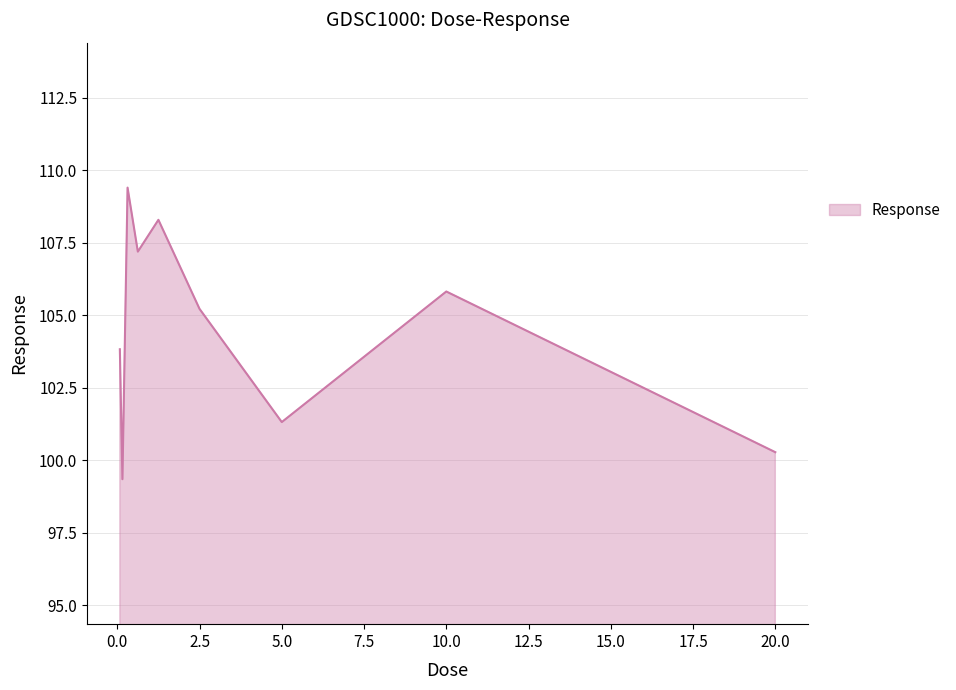

What is the difference between the maximum and minimum values?

10.1